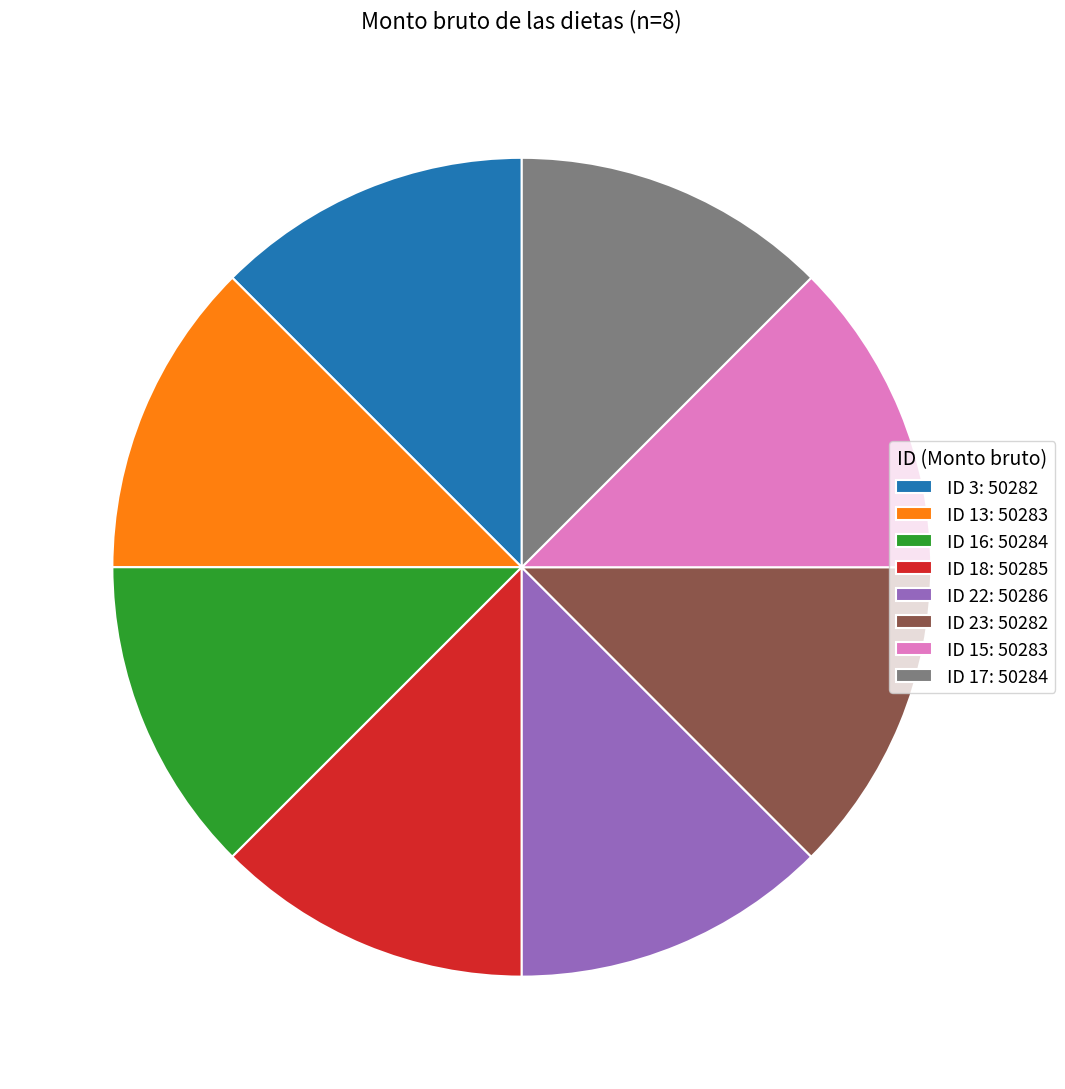

Count the number of slices in the pie.

8